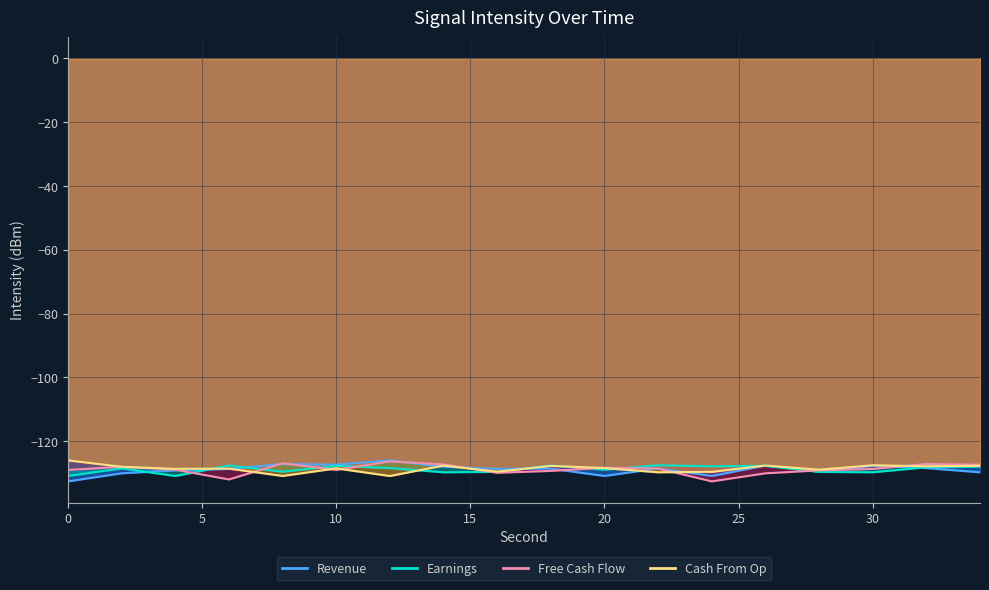

What are all the series names shown in the legend?

Revenue, Earnings, Free Cash Flow, Cash From Op